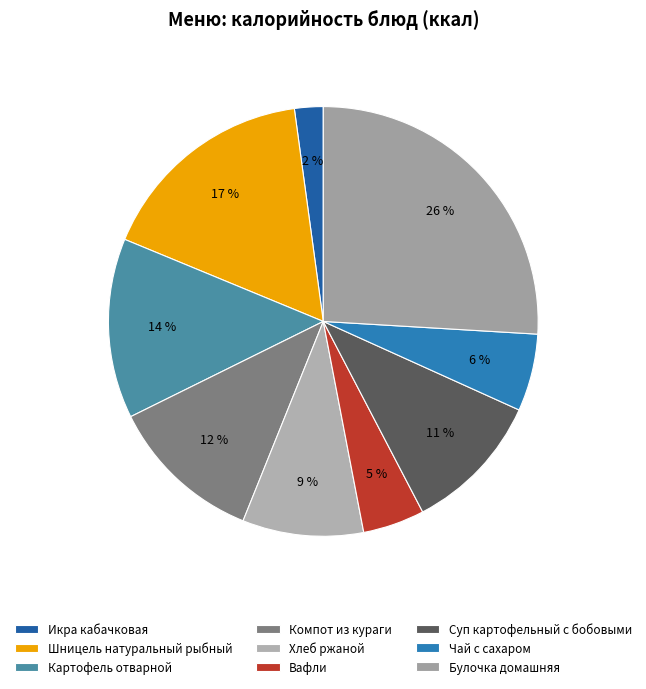

To the nearest percent, what is the combined percentage of Суп картофельный с бобовыми and Чай с сахаром?

16%